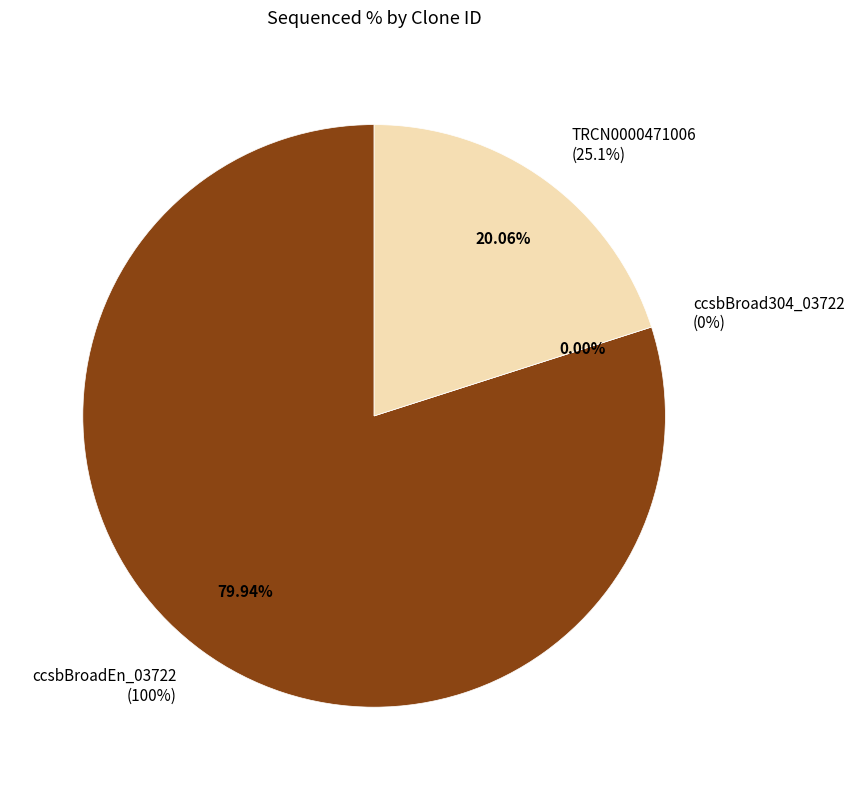

Which category has the smallest portion of the pie?

ccsbBroad304_03722